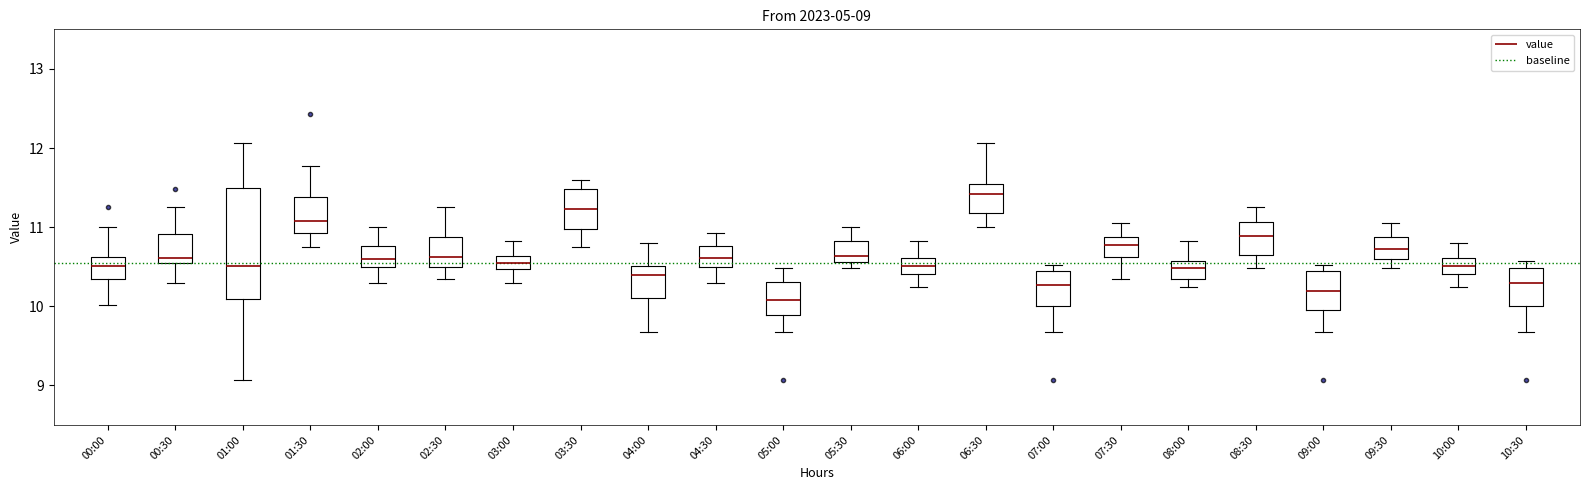

Which box is the tallest, from its lower edge to its upper edge?

01:00